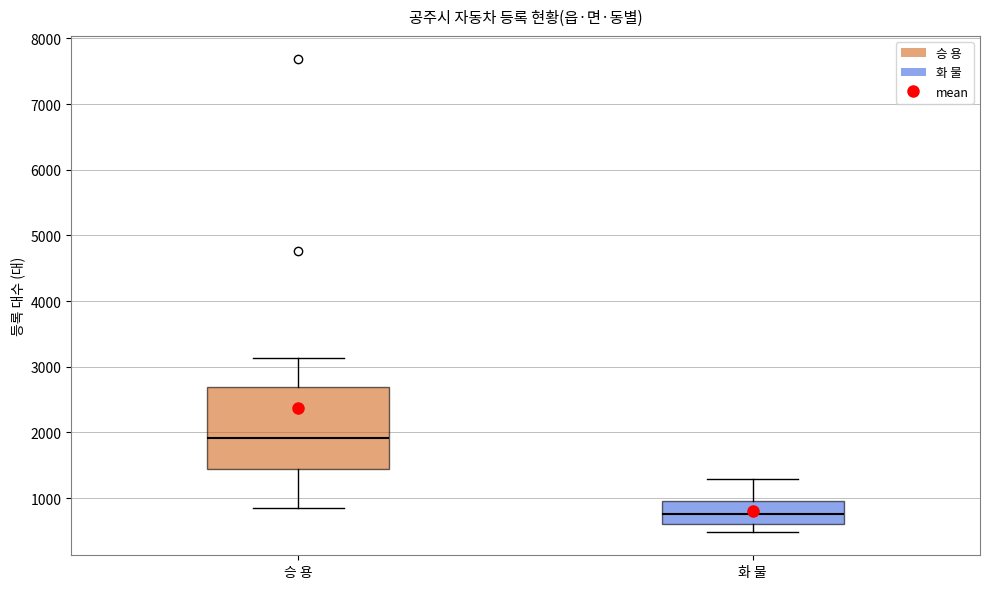

Reading left to right, transcribe this box plot: for each box, give where its median line is, the range the box spans, and where its two whiskers end, as read against the y-axis. The values are not printed on the chart, so give them approximately, as read against the axis.

승 용: median 1900, box 1400 to 2700, whiskers 900 to 3100
화 물: median 800, box 600 to 1000, whiskers 500 to 1300